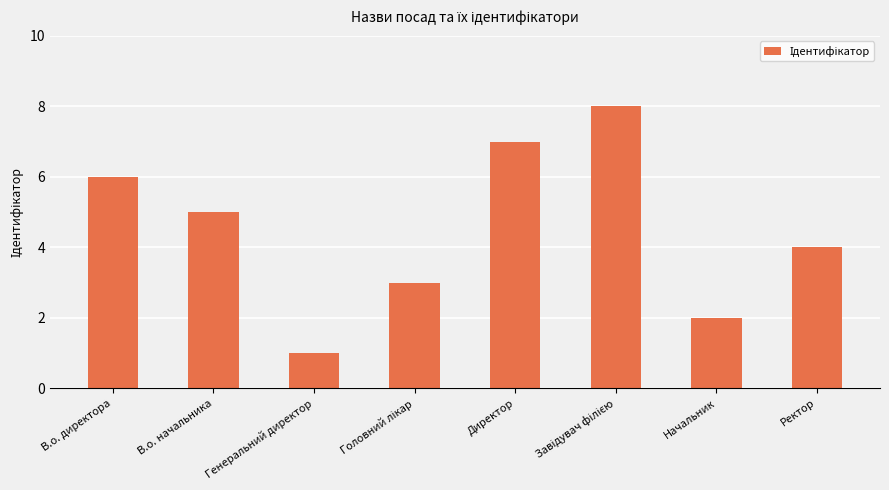

What is the sum of all values?

36